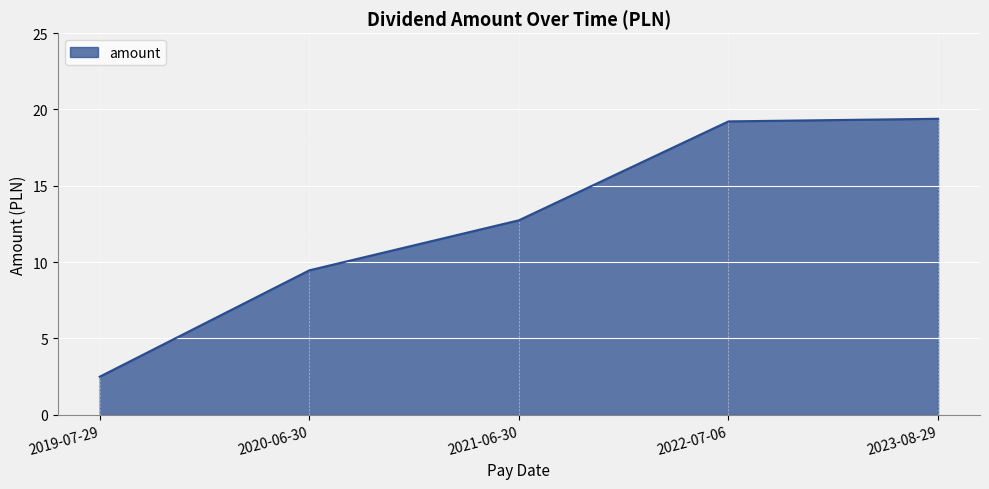

What is the minimum value shown in the chart?

2.5